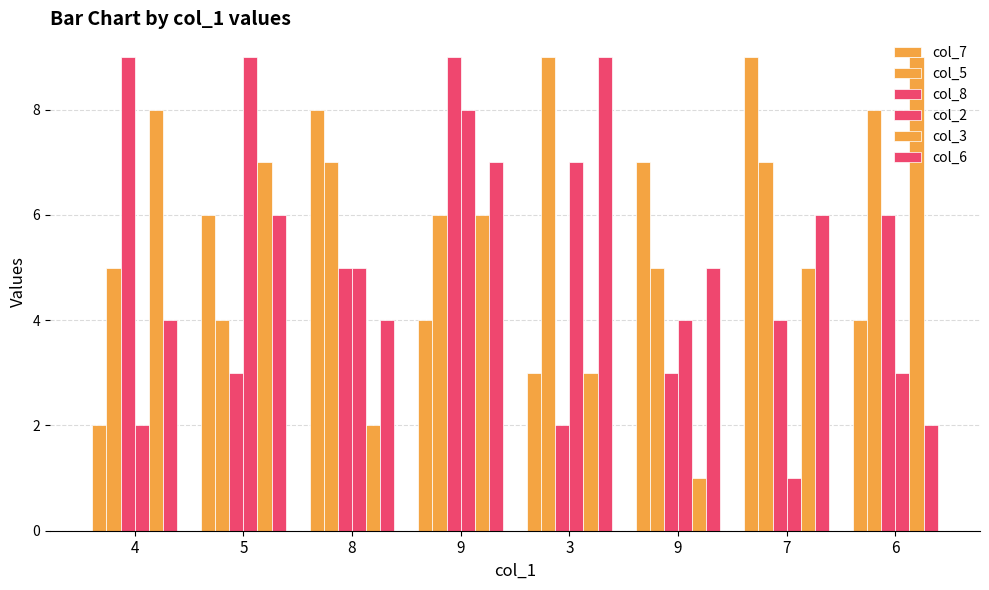

How many data points does each series have?

8